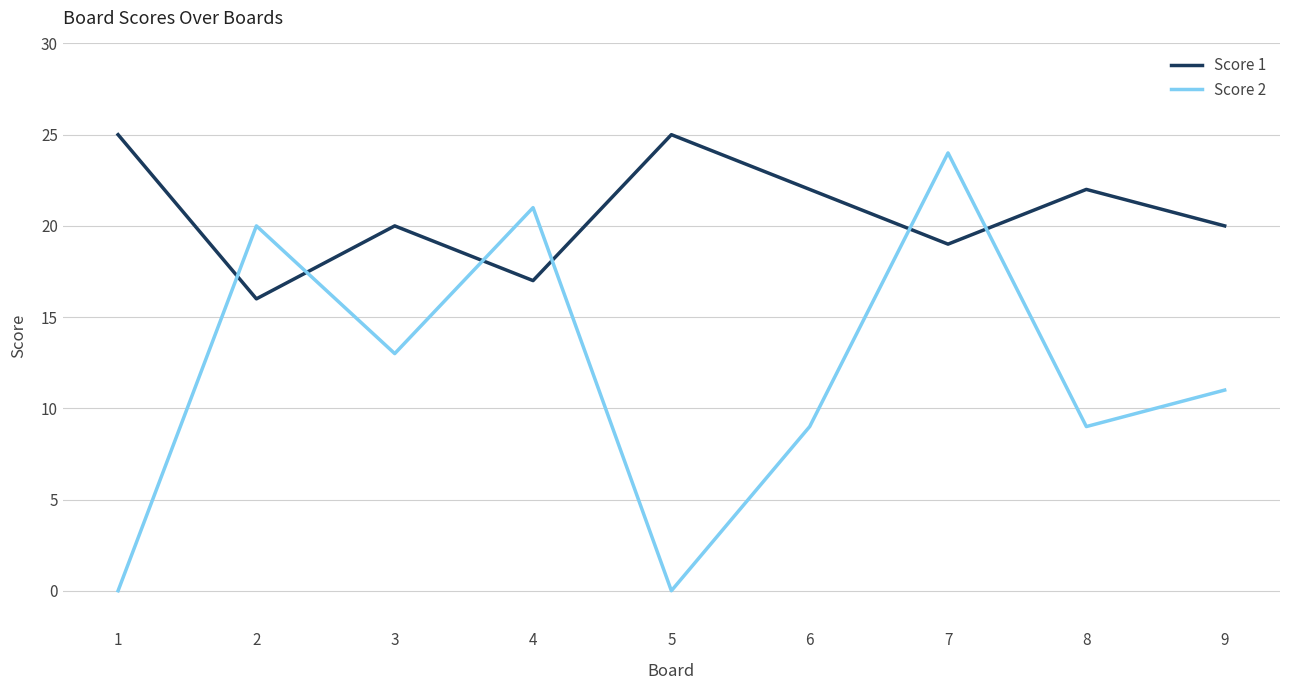

At which category does Score 2 reach its first local valley?

3